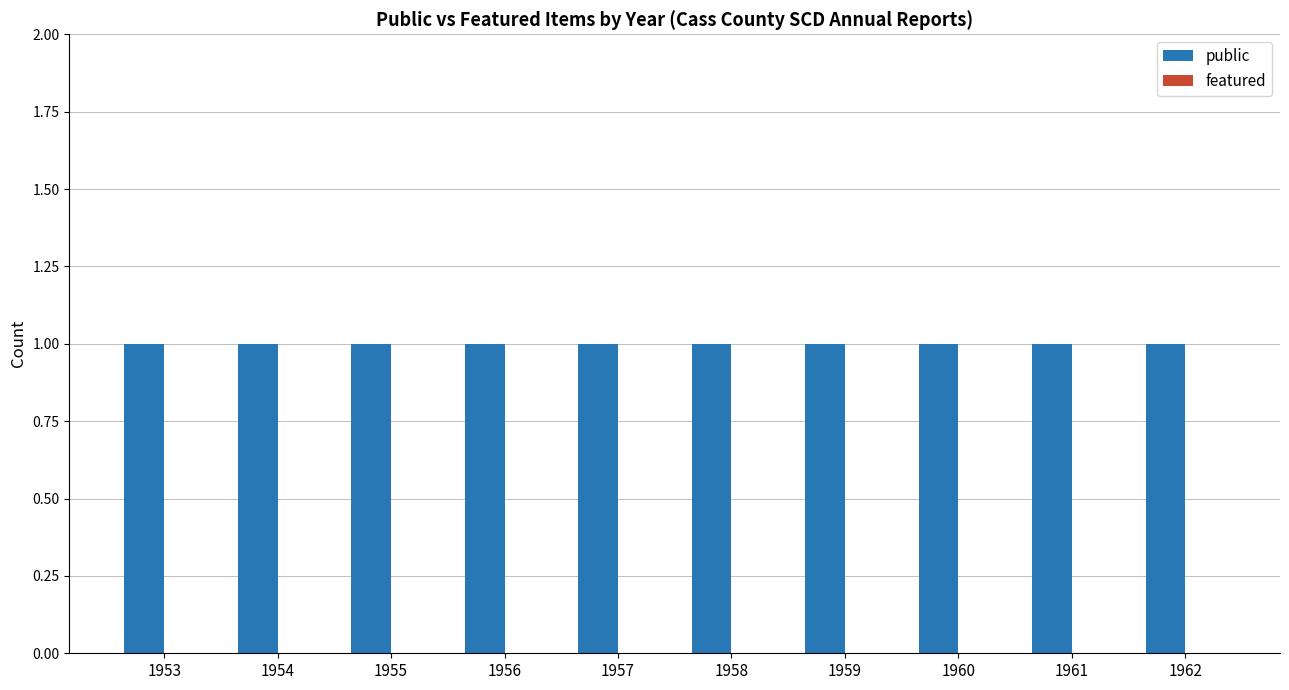

True or false: public has a value of 1 at 1959.

True